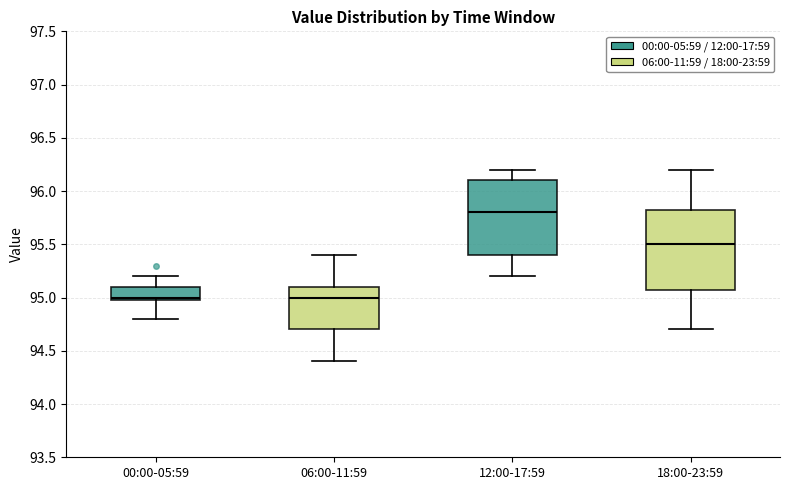

Reading left to right, read every box against the y-axis: the position of its median line, the range the box covers, and the ends of its whiskers. The values are not printed on the chart, so give them approximately, as read against the axis.

00:00-05:59: median 95.00 (just above the box's lower edge), box 95.00 to 95.10, whiskers 94.80 to 95.20
06:00-11:59: median 95.00, box 94.70 to 95.10, whiskers 94.40 to 95.40
12:00-17:59: median 95.80, box 95.40 to 96.10, whiskers 95.20 to 96.20
18:00-23:59: median 95.50, box 95.10 to 95.85, whiskers 94.70 to 96.20